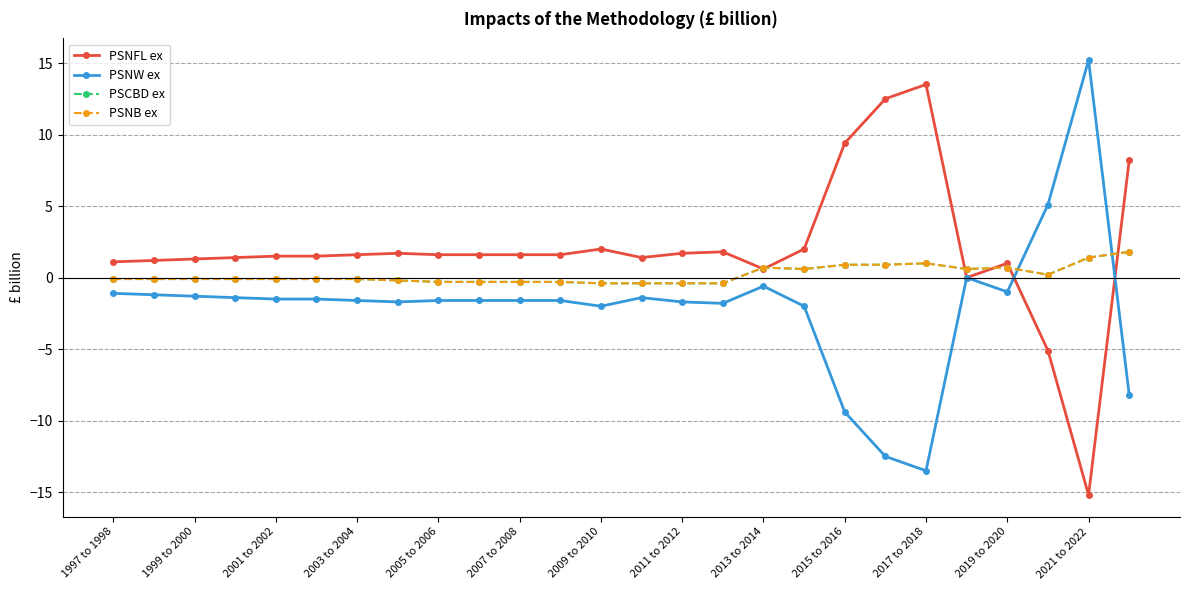

Reading left to right, extract all data points from this chart.

PSNFL ex: 1.1	1.2	1.3	1.4	1.5	1.5	1.6	1.7	1.6	1.6	1.6	1.6	2.0	1.4	1.7	1.8	0.6	2.0	9.4	12.5	13.5	0.0	1.0	-5.1	-15.2	8.2
PSNW ex: -1.1	-1.2	-1.3	-1.4	-1.5	-1.5	-1.6	-1.7	-1.6	-1.6	-1.6	-1.6	-2.0	-1.4	-1.7	-1.8	-0.6	-2.0	-9.4	-12.5	-13.5	0.0	-1.0	5.1	15.2	-8.2
PSCBD ex: -0.1	-0.1	-0.1	-0.1	-0.1	-0.1	-0.1	-0.2	-0.3	-0.3	-0.3	-0.3	-0.4	-0.4	-0.4	-0.4	0.7	0.6	0.9	0.9	1.0	0.6	0.7	0.2	1.4	1.8
PSNB ex: -0.1	-0.1	-0.1	-0.1	-0.1	-0.1	-0.1	-0.2	-0.3	-0.3	-0.3	-0.3	-0.4	-0.4	-0.4	-0.4	0.7	0.6	0.9	0.9	1.0	0.6	0.7	0.2	1.4	1.8